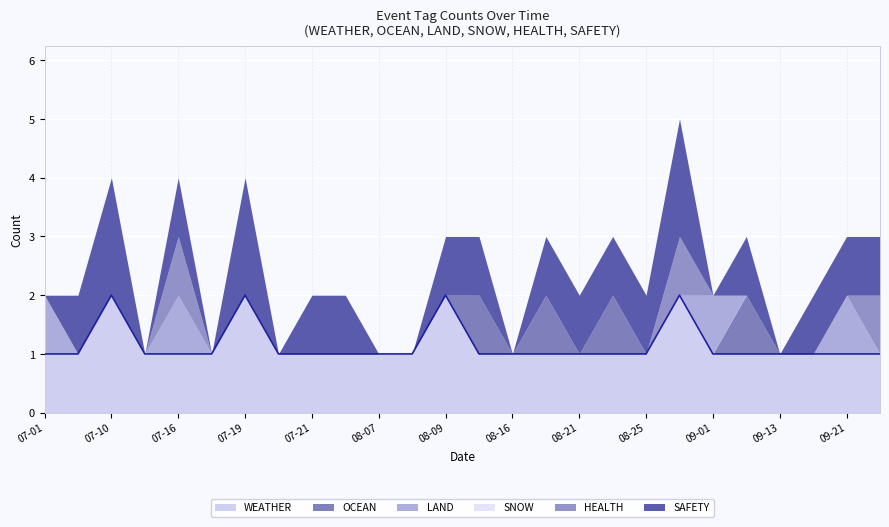

Does the chart display data point markers on the line(s)?

No